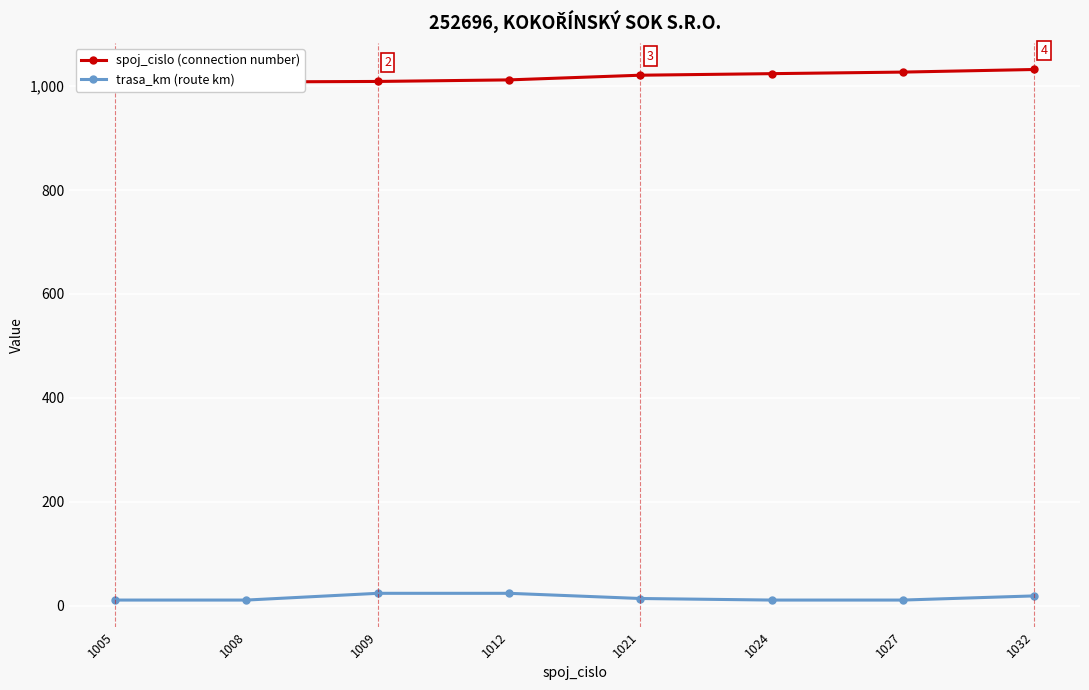

List the series in order of their peak value, lowest first.

trasa_km (route km), spoj_cislo (connection number)